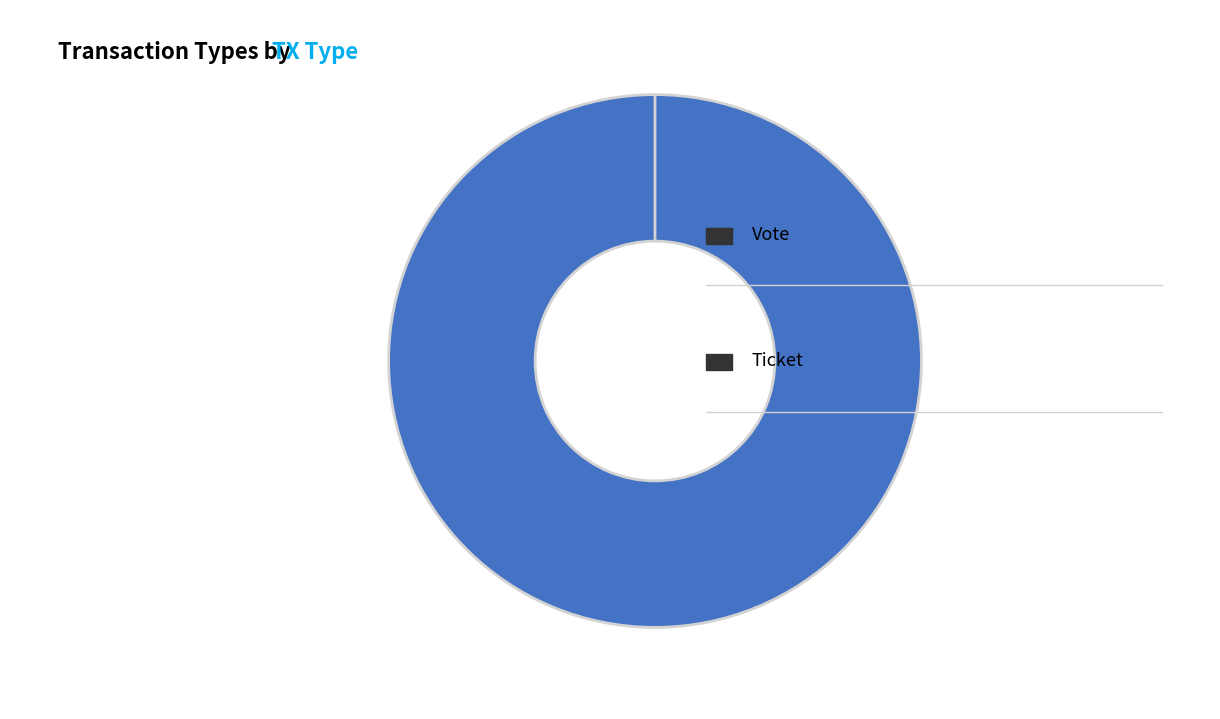

What percentage is the Vote slice, to the nearest percent?

100%